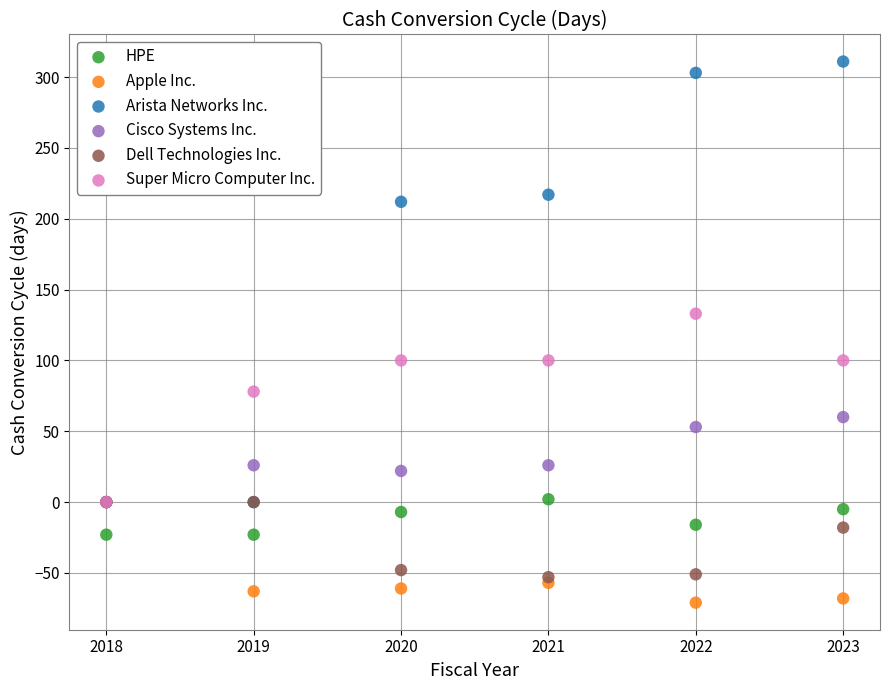

Which series has the widest spread of Y values?

Arista Networks Inc.